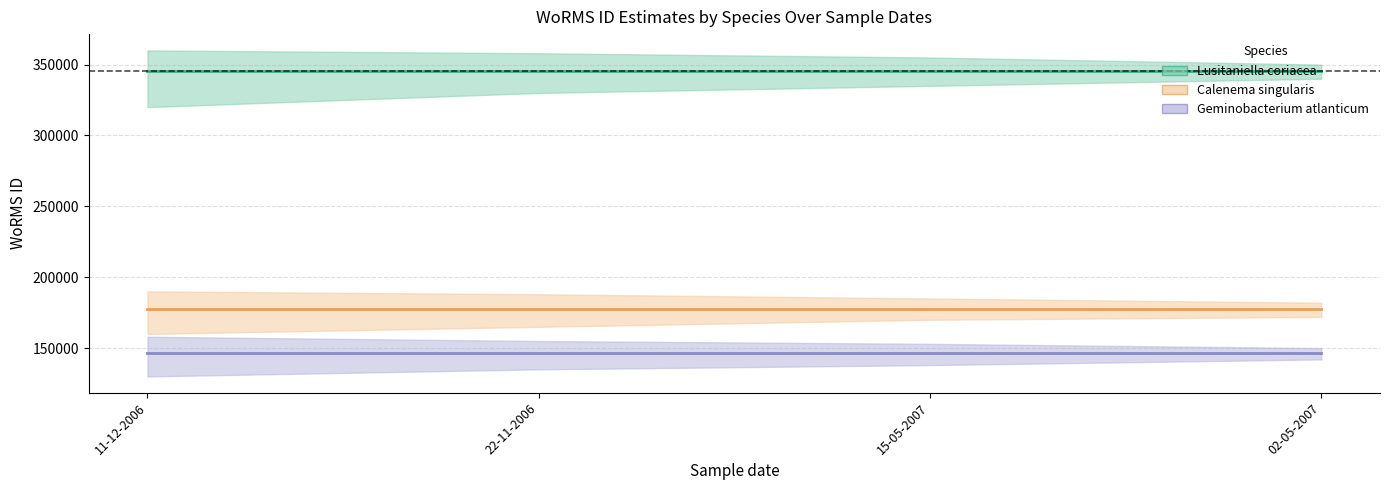

What is the sum of all Geminobacterium atlanticum values?

586176